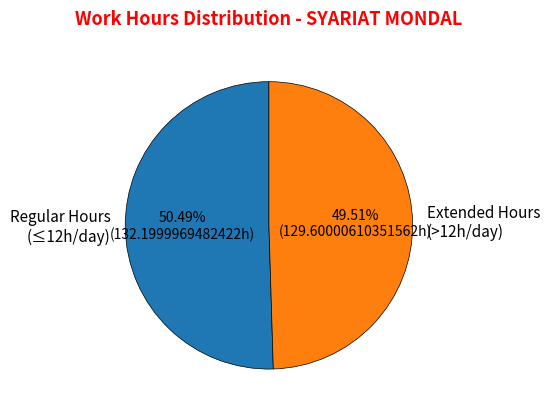

What is the ratio of the value at Extended Hours (>12h/day) to the value at Regular Hours (≤12h/day)?

1.0